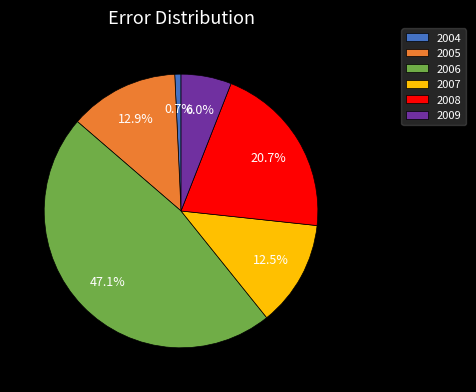

Which slice is the smallest?

2004